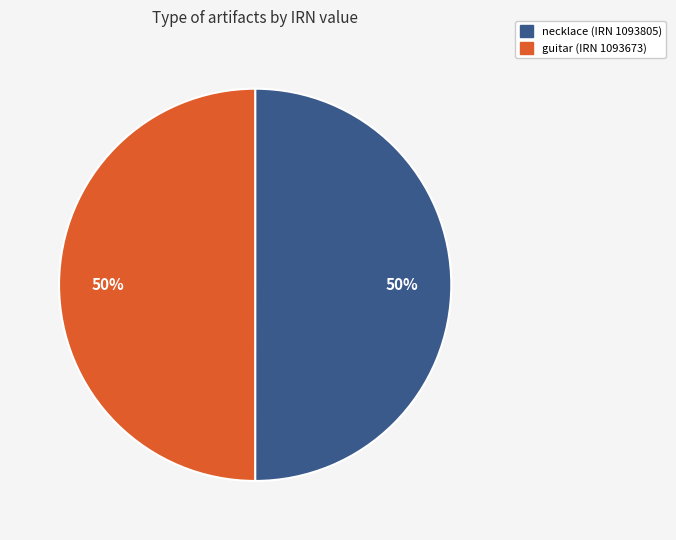

Count the number of slices in the pie.

2